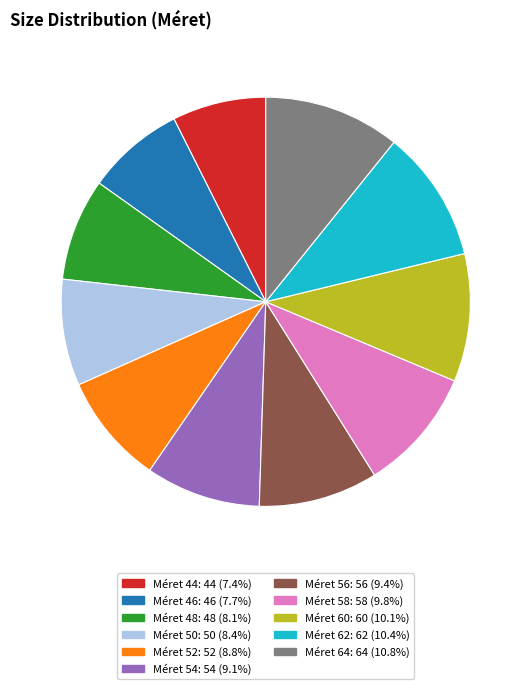

Is there any slice that represents more than half of the pie?

No